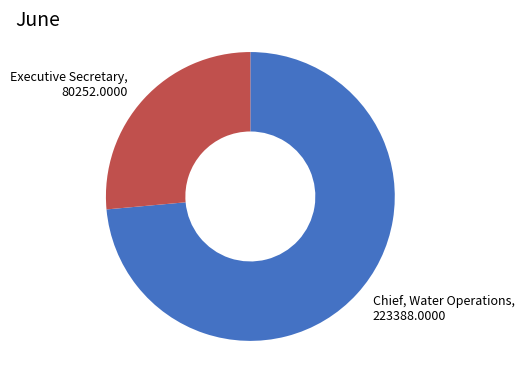

Which category has the biggest portion of the pie?

Chief, Water Operations